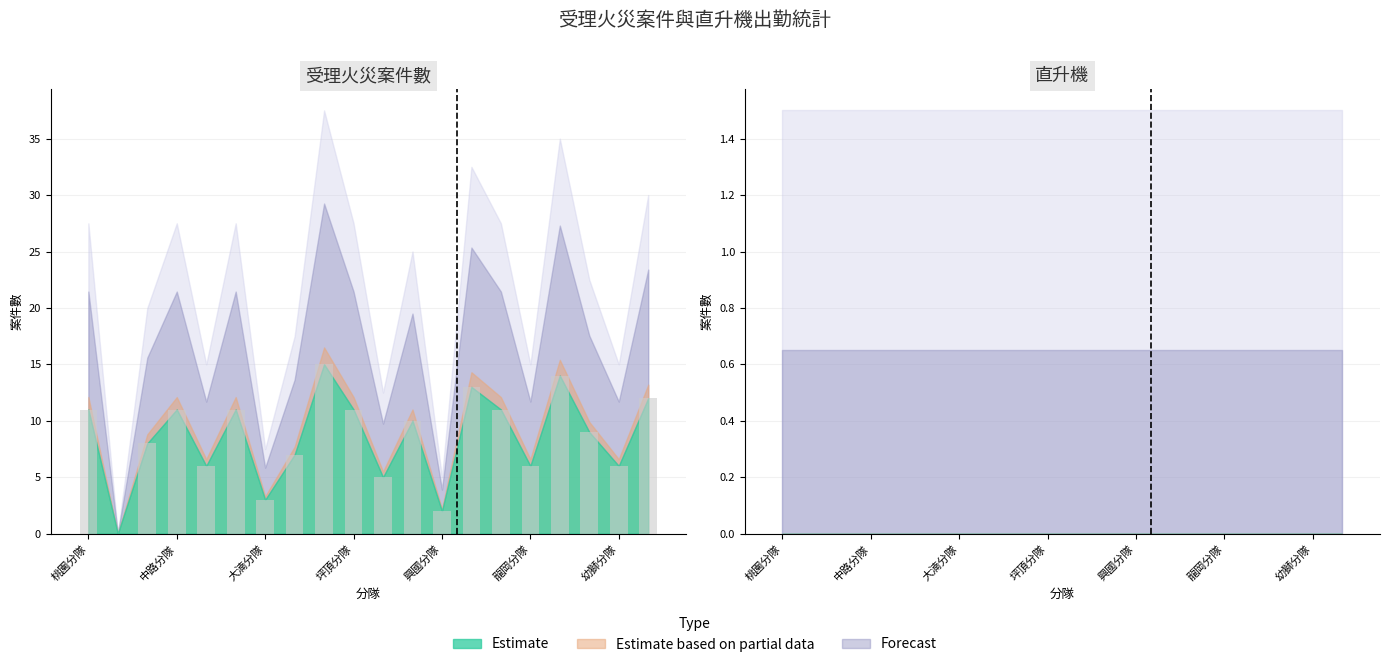

What is the value of the 6th bar from the left?

11